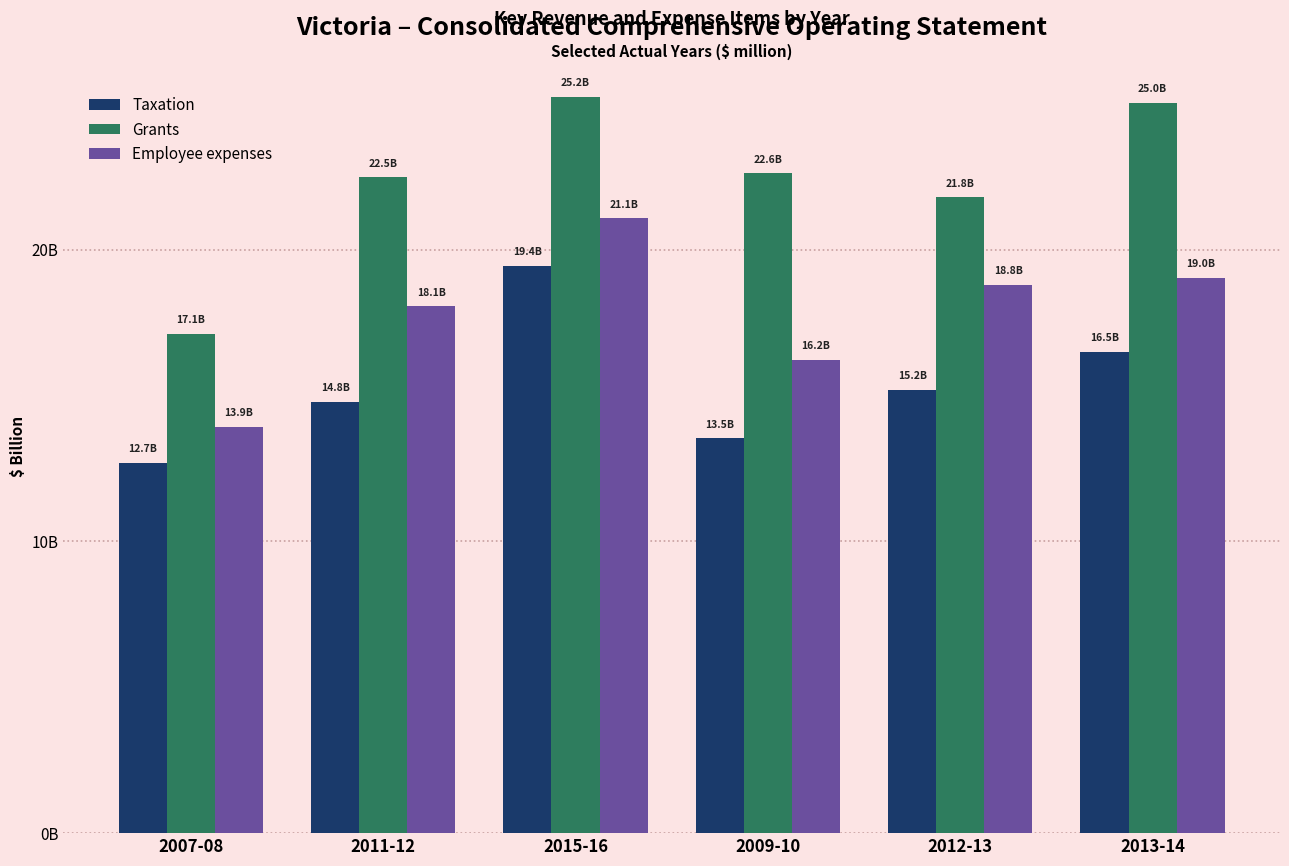

What is the sum of the Taxation values at 2015-16 and 2009-10?

33.0